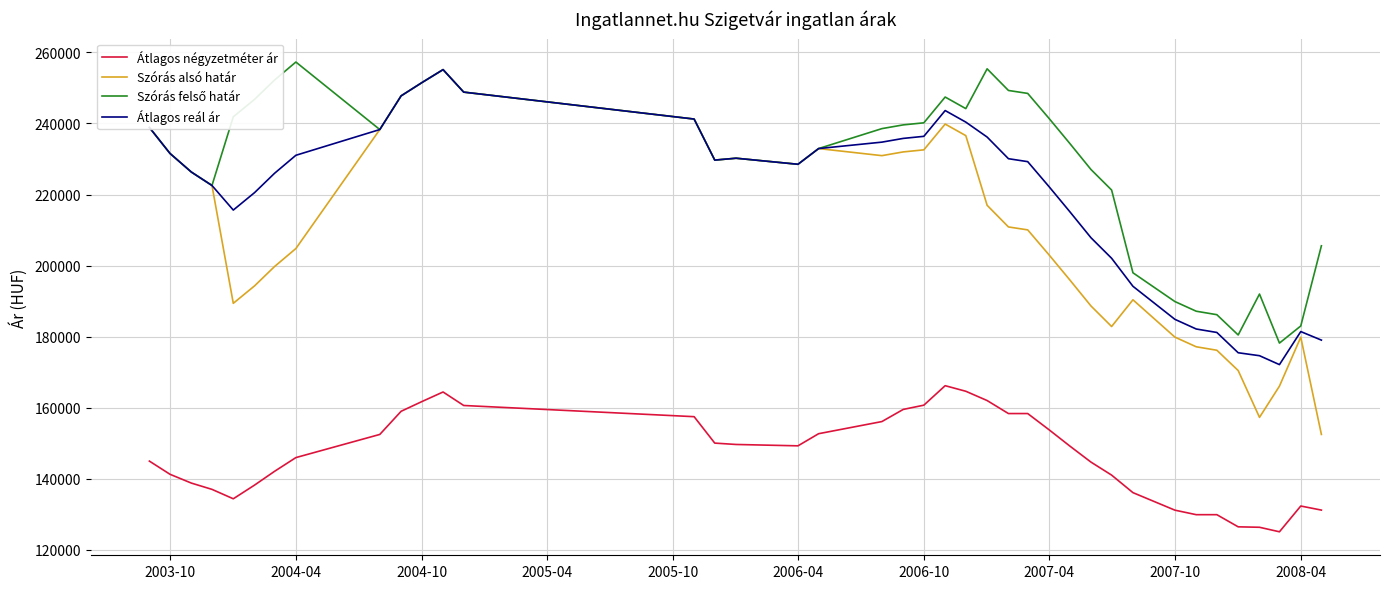

Does the chart display data point markers on the line(s)?

No